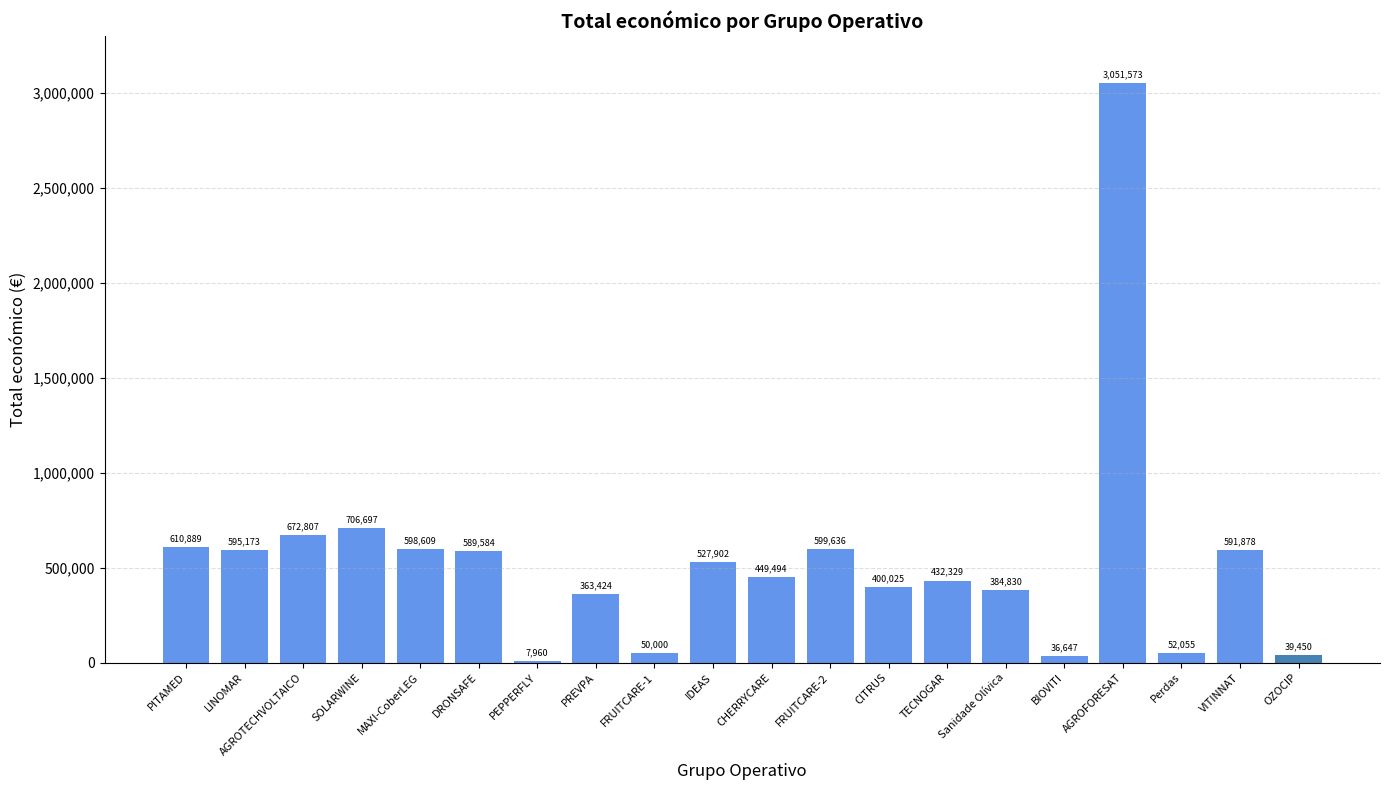

Reading left to right, transcribe all the data shown in this chart.

PITAMED=610889	LINOMAR=595173	AGROTECHVOLTAICO=672807	SOLARWINE=706697	MAXI-CoberLEG=598609	DRONSAFE=589584	PEPPERFLY=7960	PREVPA=363424	FRUITCARE-1=50000	IDEAS=527902	CHERRYCARE=449494	FRUITCARE-2=599636	CITRUS=400025	TECNOGAR=432329	Sanidade Olívica=384830	BIOVITI=36647	AGROFORESAT=3051573	Perdas=52055	VITINNAT=591878	OZOCIP=39450